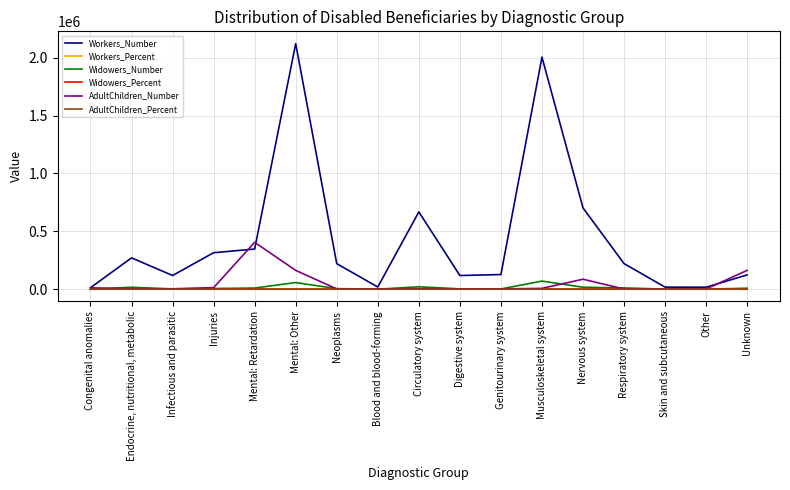

Which series changed the most between Endocrine, nutritional, metabolic and Skin and subcutaneous?

Workers_Number